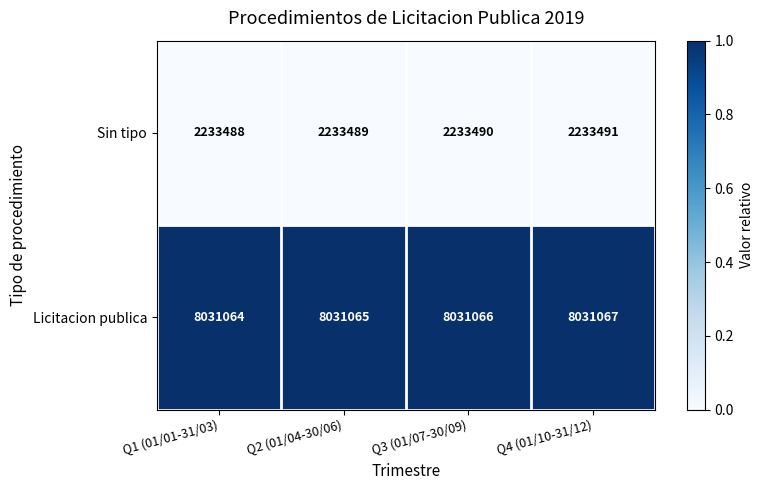

Where is Licitacion publica nearest to the value 8031065?

Q2 (01/04-30/06)